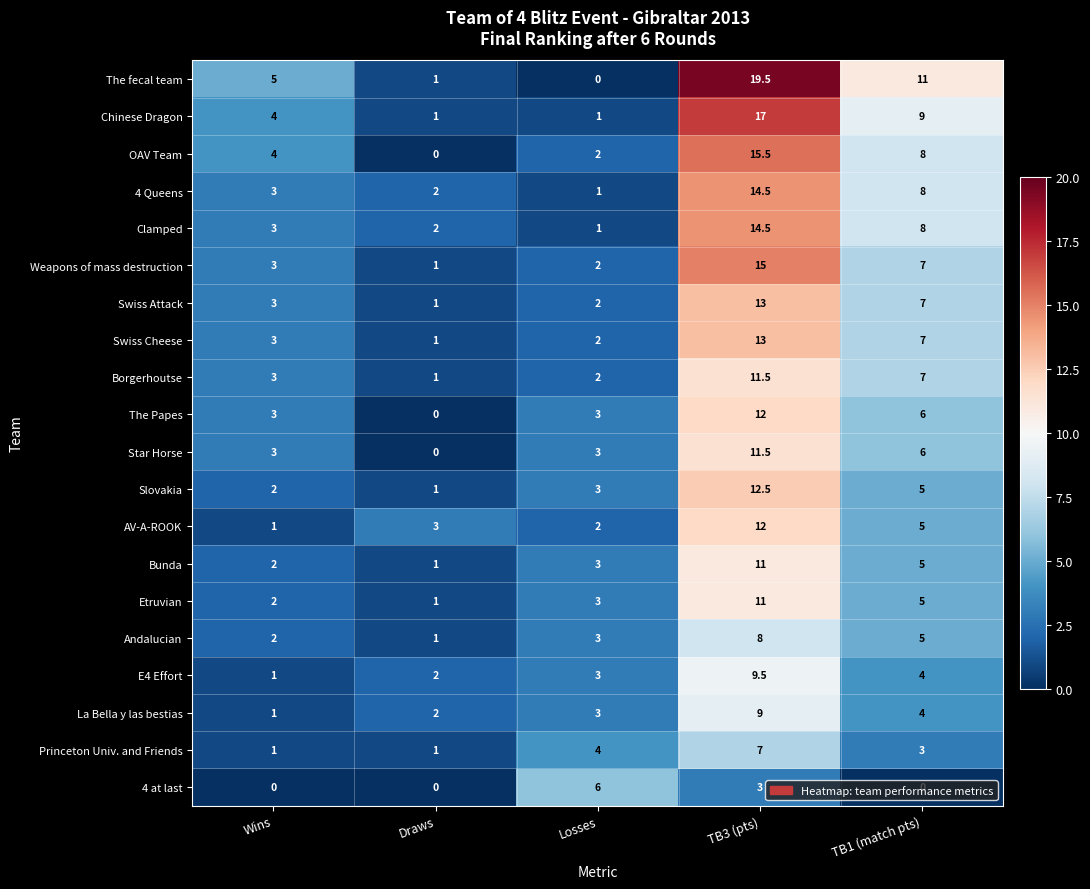

Which category has the highest value across all series?

TB3 (pts)